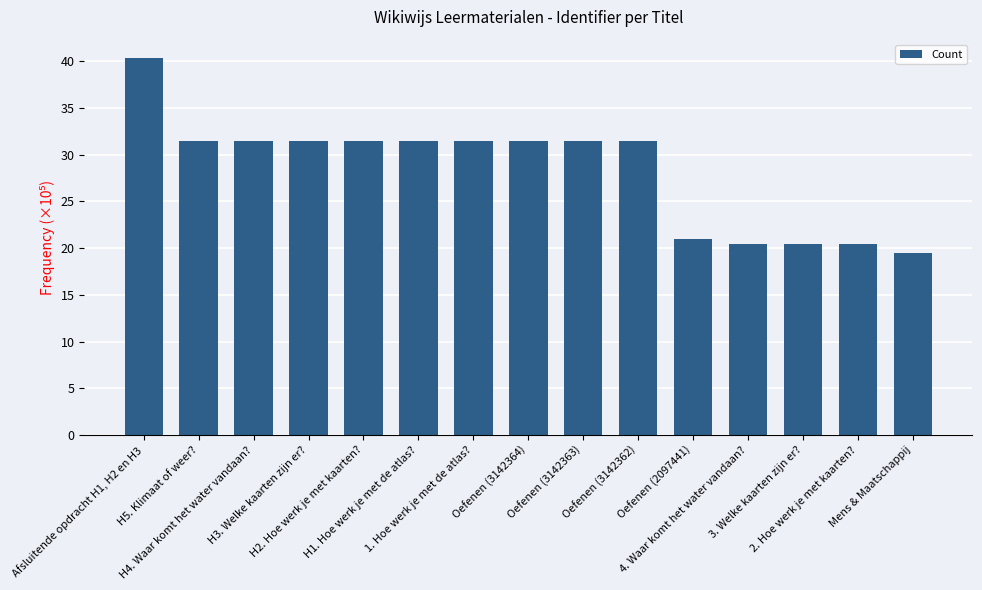

What is the label of the 5th bar from the right?

Oefenen (2097441)